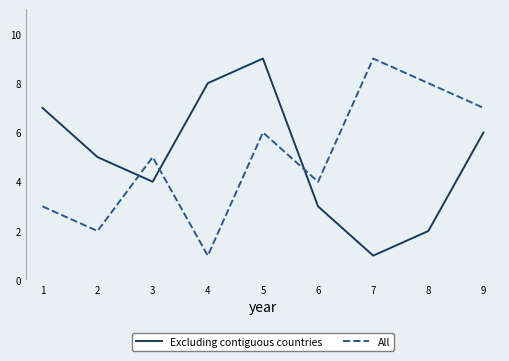

What is the sum of the Excluding contiguous countries values at 5 and 3?

13